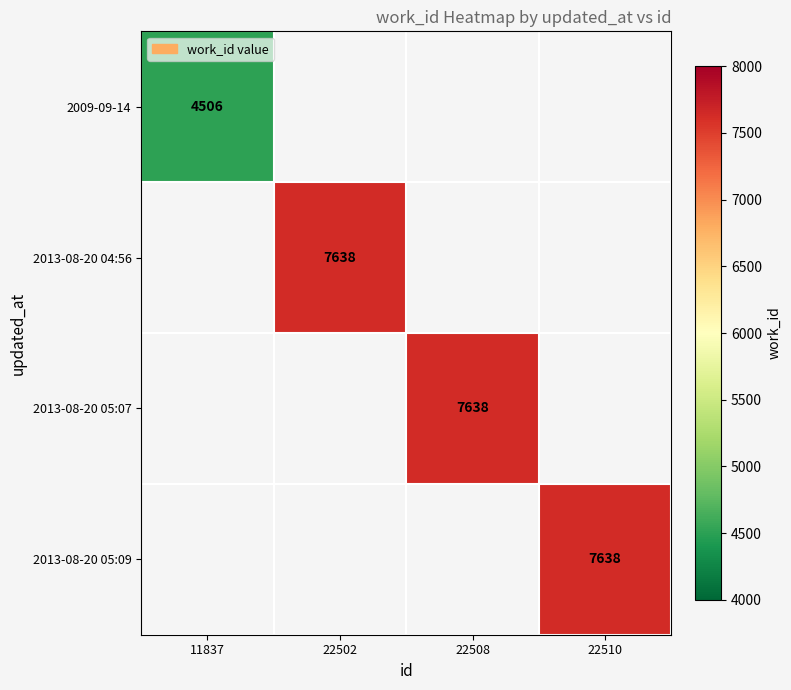

Between 22508 and 22510, which is larger?

22510